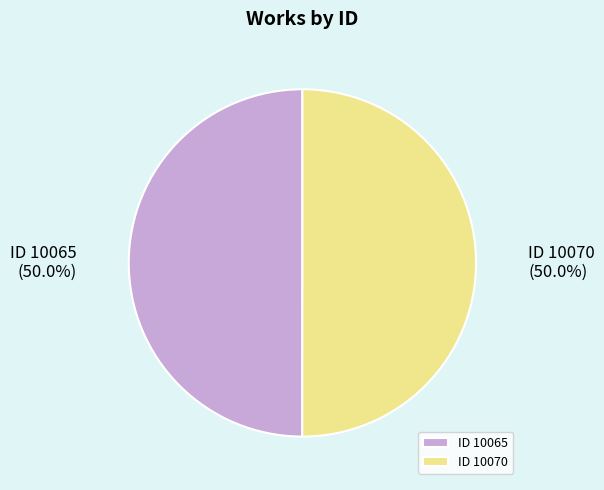

To the nearest percent, what percentage of the pie is ID 10070?

50%